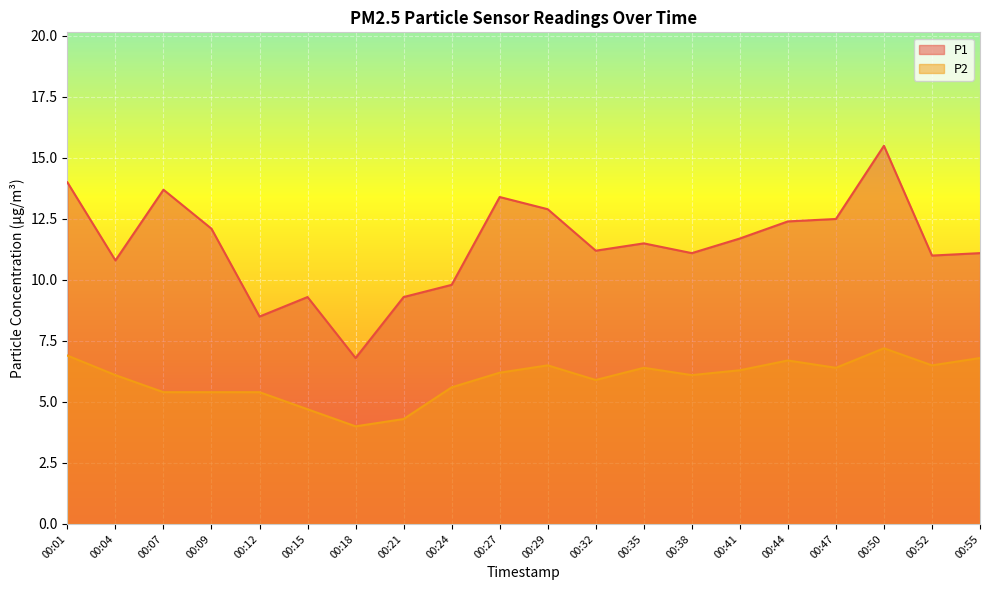

Which series has the largest total across all categories?

P1